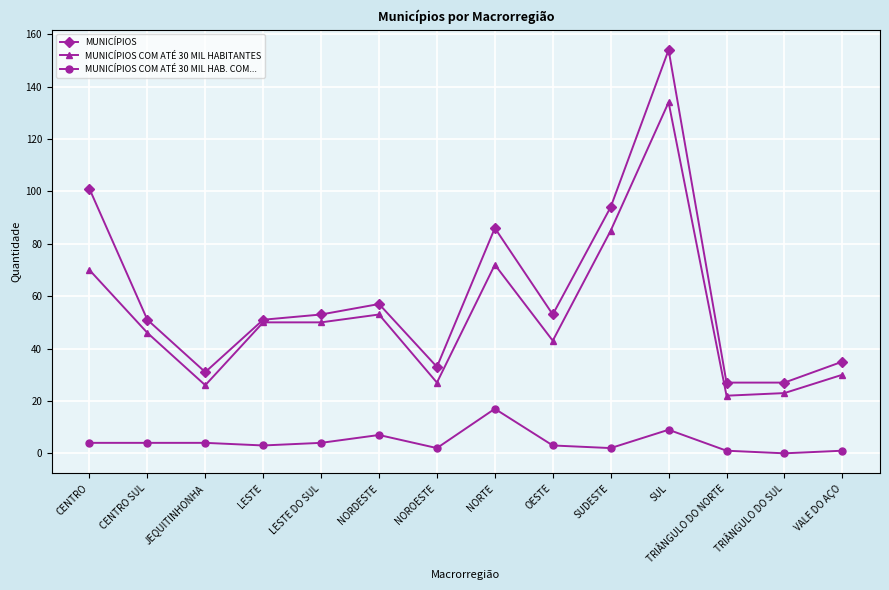

True or false: MUNICÍPIOS and MUNICÍPIOS COM ATÉ 30 MIL HAB. COM... intersect in this chart.

False